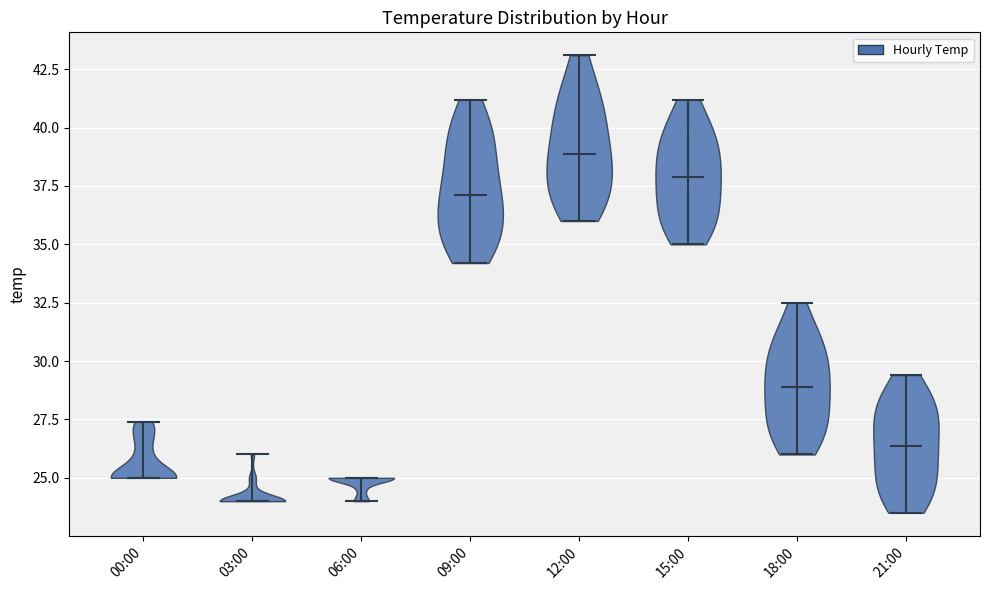

What is the highest point the violin for 18:00 reaches on the y-axis? The values are not printed on the chart, so give them approximately, as read against the axis.

32.5